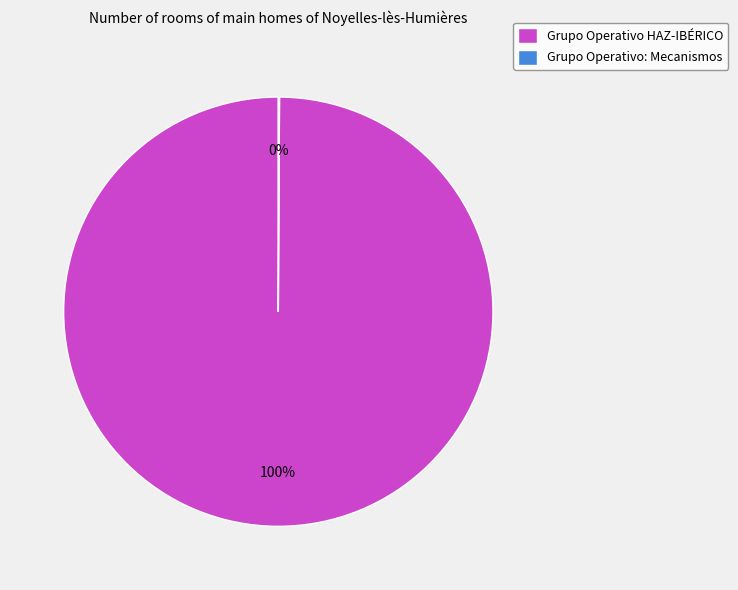

Which slice is the largest?

Grupo Operativo HAZ-IBÉRICO